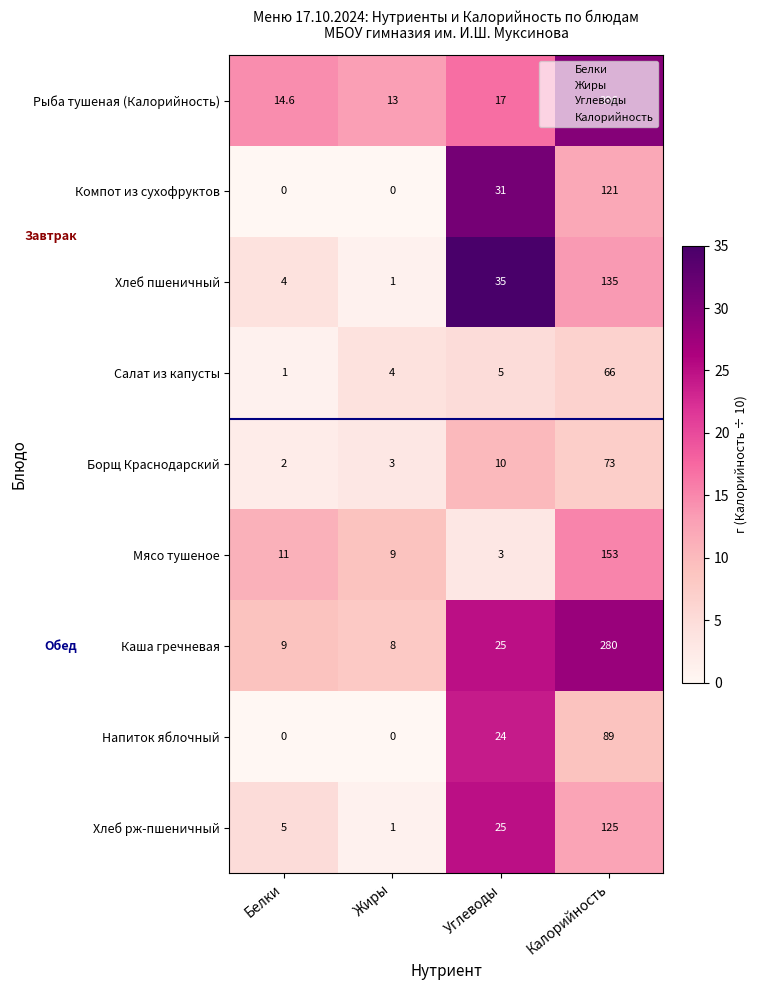

At which category is the sum across all series the highest?

Калорийность